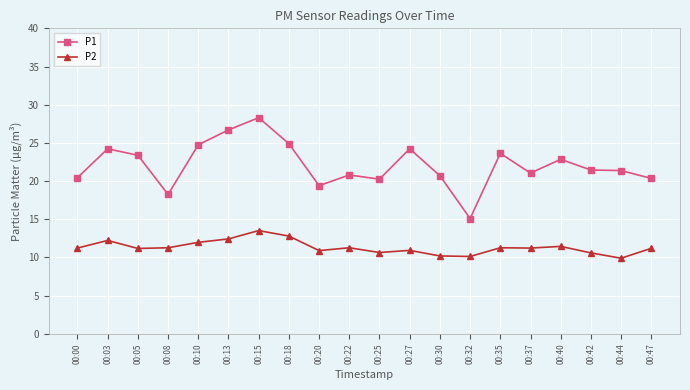

True or false: P2 and P1 intersect in this chart.

False